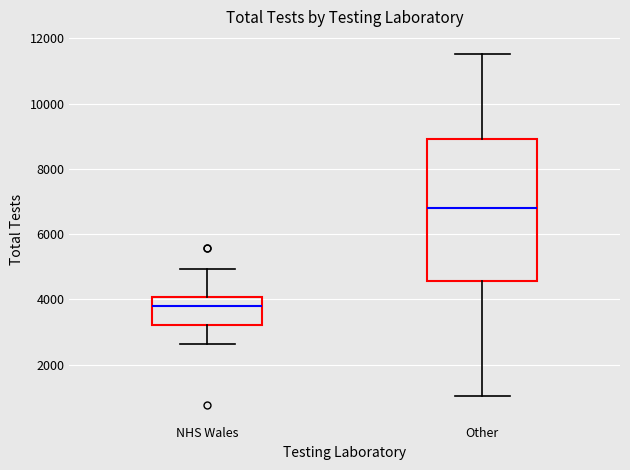

Reading left to right, transcribe this box plot: for each box, give where its median line is, the range the box spans, and where its two whiskers end, as read against the y-axis. The values are not printed on the chart, so give them approximately, as read against the axis.

NHS Wales: median 3800, box 3200 to 4000, whiskers 2600 to 5000
Other: median 6800, box 4600 to 9000, whiskers 1000 to 11600